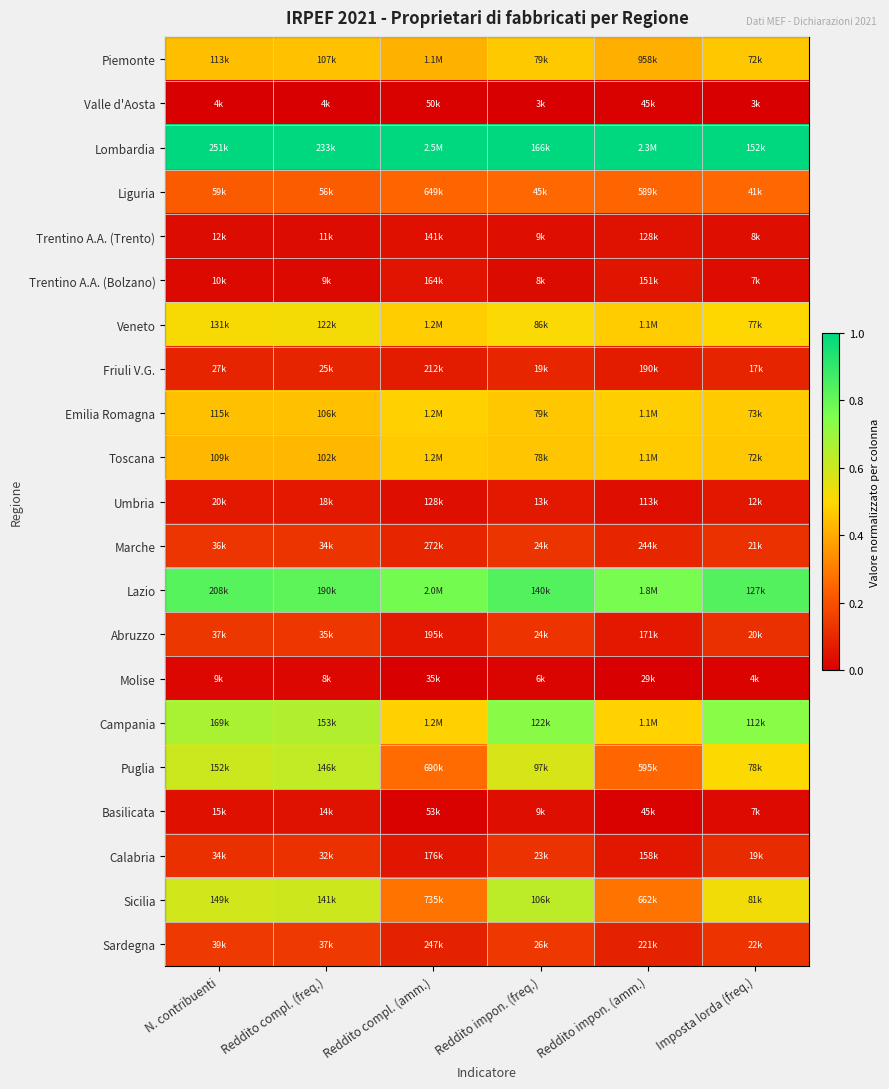

At how many categories does at least one series exceed 0?

6